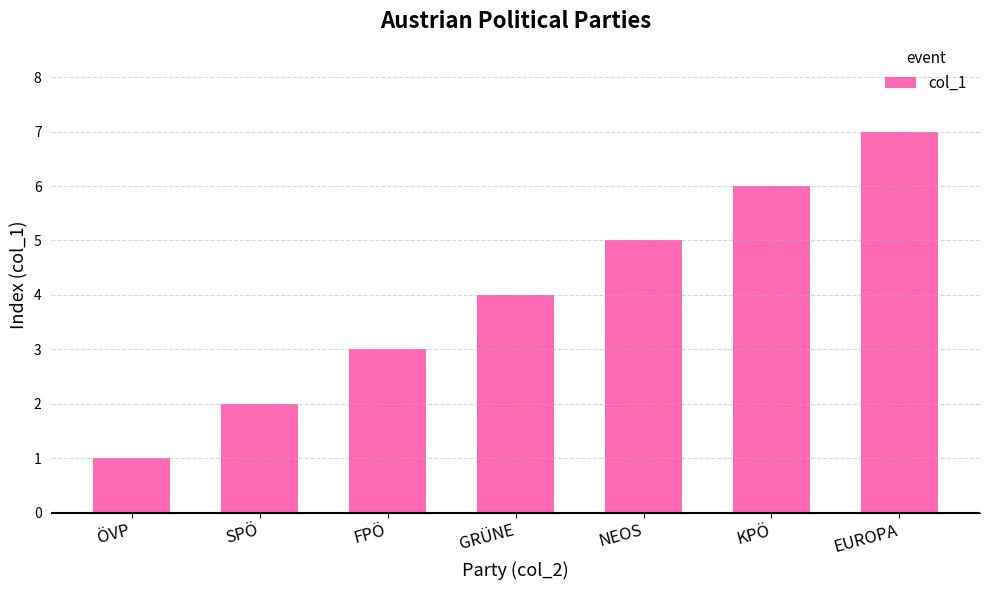

Reading right to left, extract all data points from this chart.

EUROPA=7	KPÖ=6	NEOS=5	GRÜNE=4	FPÖ=3	SPÖ=2	ÖVP=1